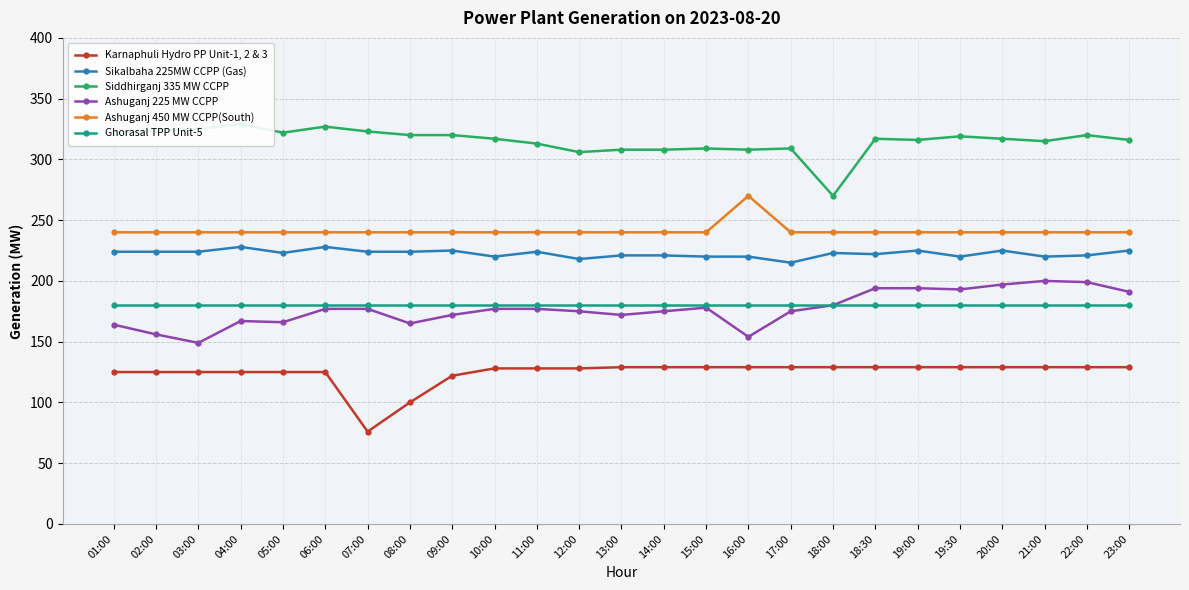

Is it true that Karnaphuli Hydro PP Unit-1, 2 & 3 equals 129 at 15:00?

True